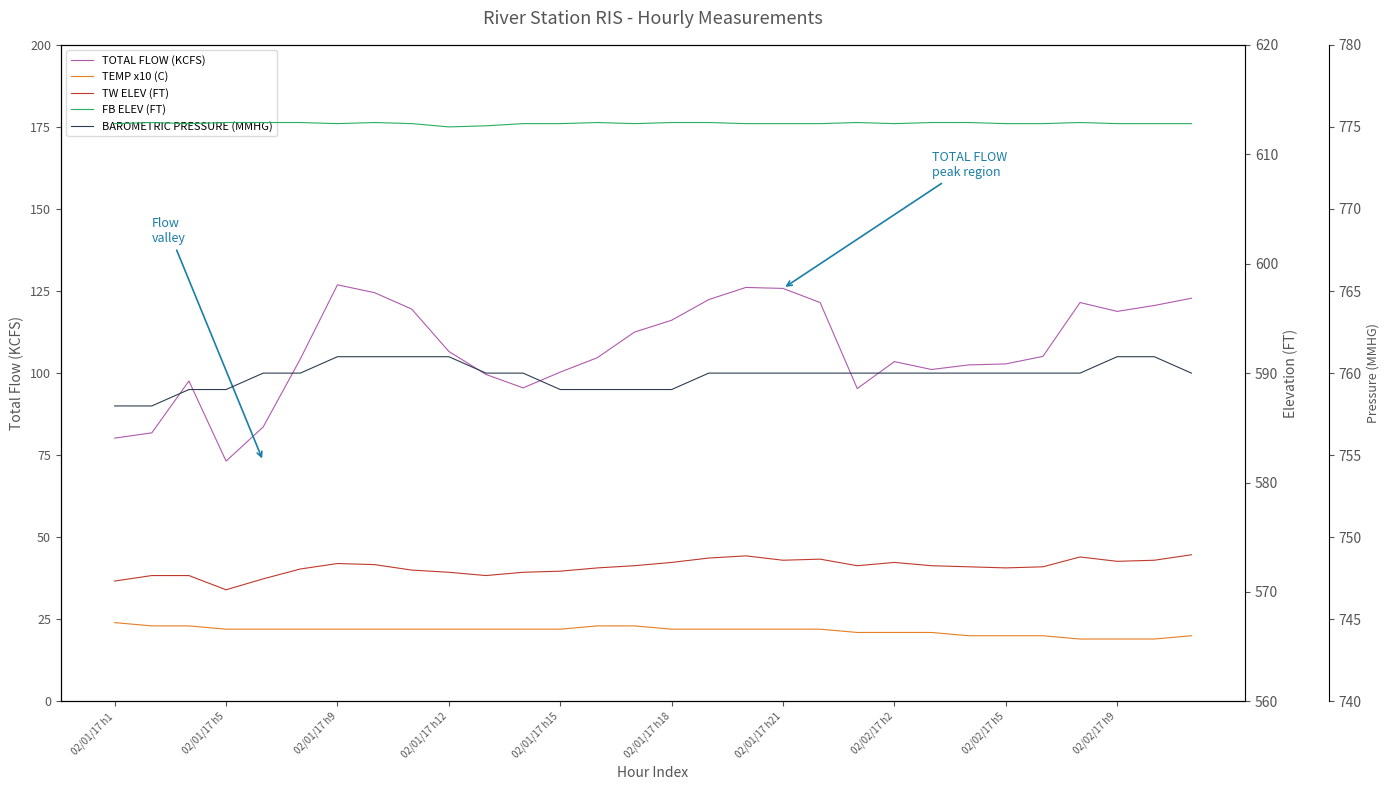

True or false: TEMP x10 (C) and BAROMETRIC PRESSURE (MMHG) cross at least once.

False